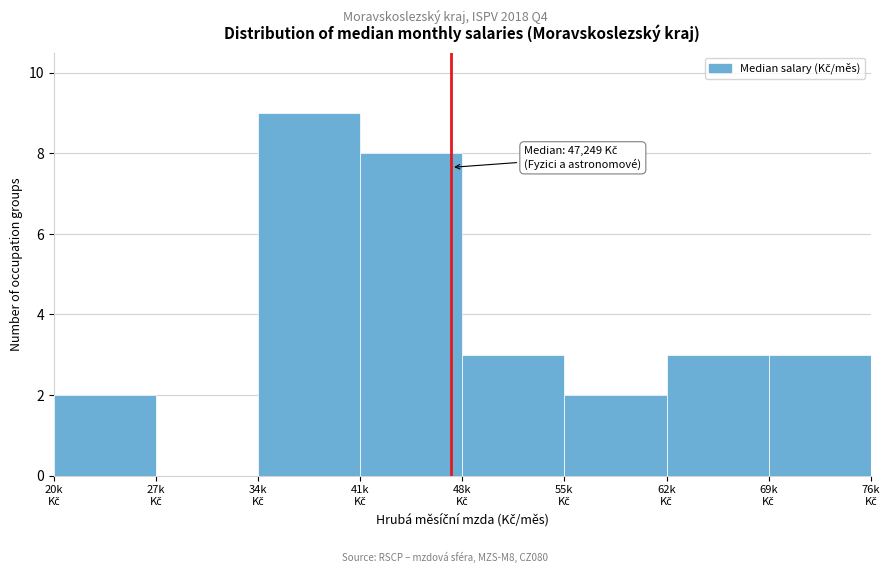

What is the sum of all values?

30